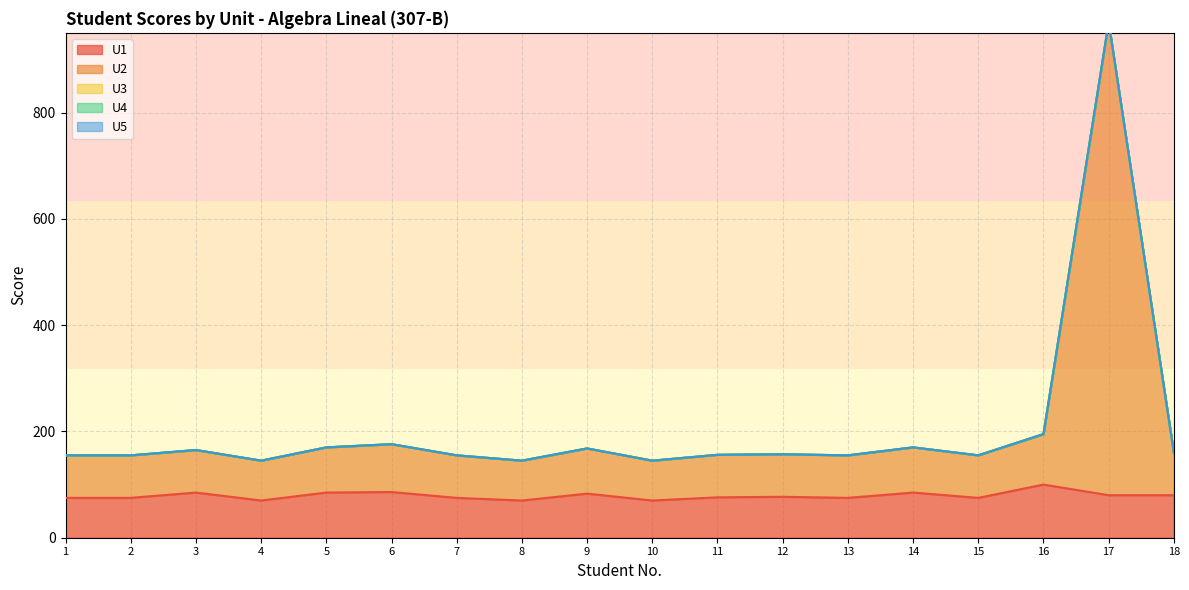

The value of U1 at 5 is 126. True or false?

False